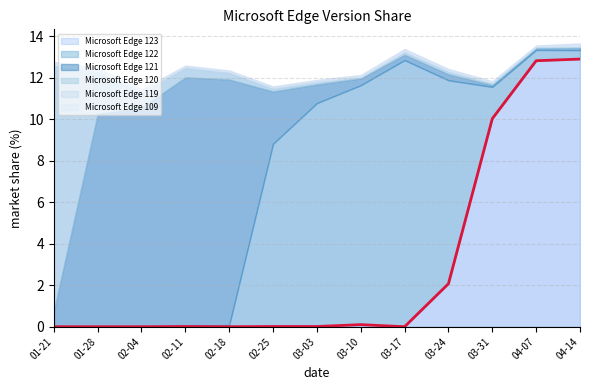

What is the value of the Microsoft Edge 121 point at the 12th from the left?

0.1